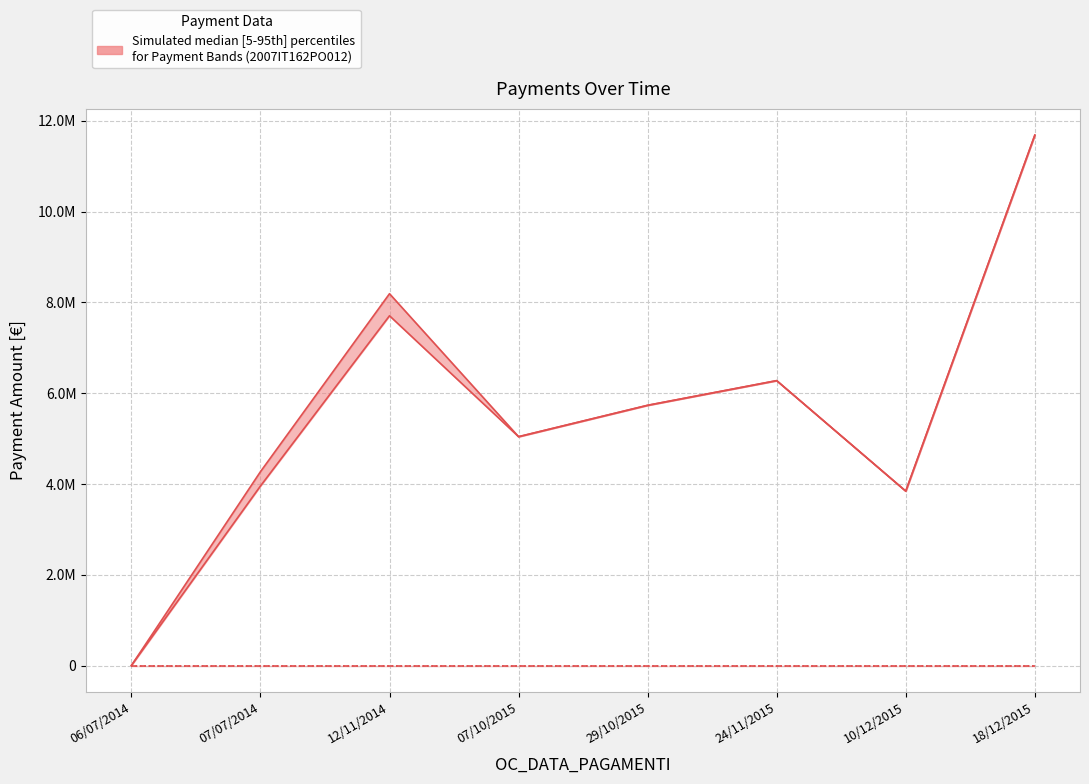

Reading right to left, what are all the values shown in this chart?

TOT_PAGAMENTI: 11683210.9	3841376.8	6275347.4	5732043.7	5040574.2	8190276.9	4269617.2	0.0
OC_TOT_PAGAMENTI_RENDICONTAB_UE: 11683210.9	3841376.8	6275347.4	5732043.7	5040574.2	7704443.7	3954005.7	0.0
OC_TOT_PAGAMENTI_FSC: 0.0	0.0	0.0	0.0	0.0	0.0	0.0	0.0
OC_TOT_PAGAMENTI_PAC: 0.0	0.0	0.0	0.0	0.0	0.0	0.0	0.0